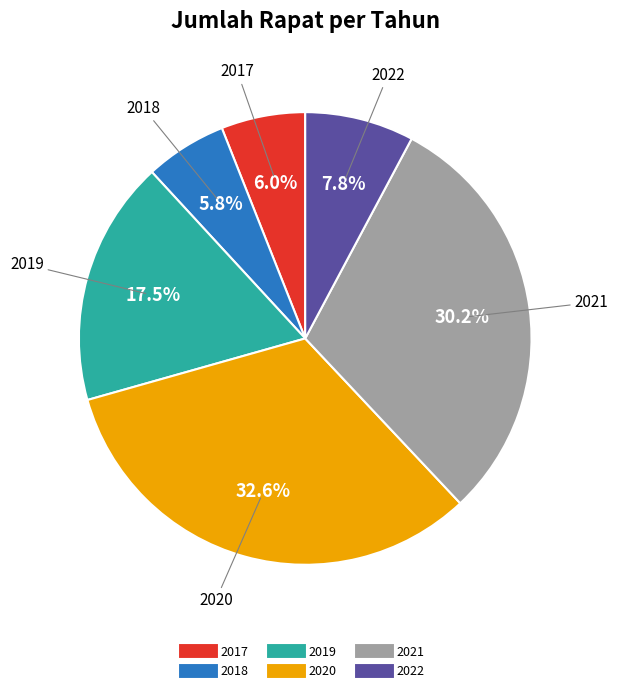

What percentage do 2020 and 2017 together represent?

38.6%